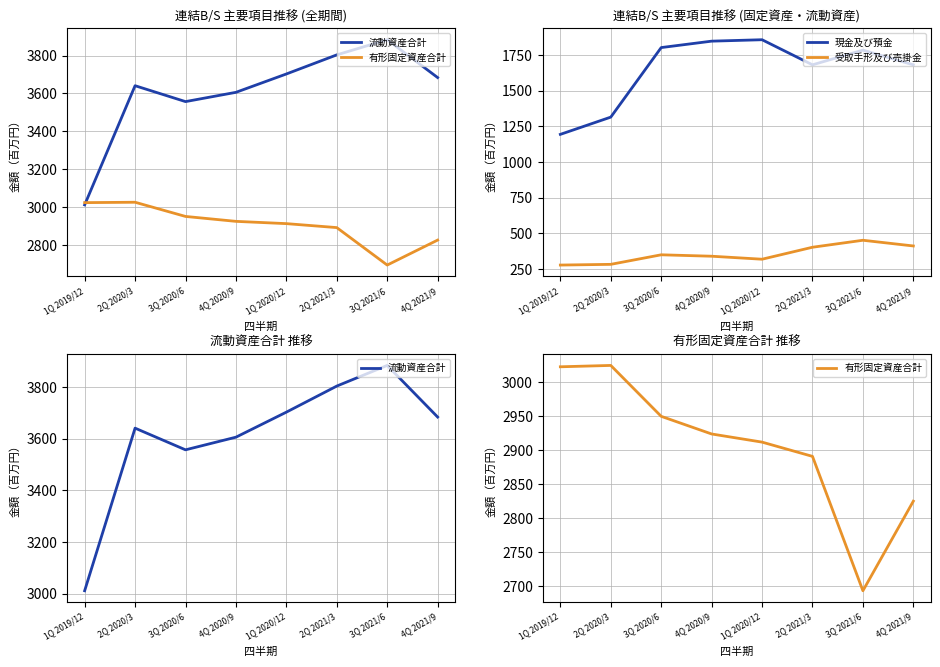

Reading right to left, list all the values displayed in this chart.

流動資産合計: 4Q 2021/9=3684	3Q 2021/6=3884	2Q 2021/3=3804	1Q 2020/12=3703	4Q 2020/9=3606	3Q 2020/6=3557	2Q 2020/3=3641	1Q 2019/12=3011
有形固定資産合計: 4Q 2021/9=2825	3Q 2021/6=2693	2Q 2021/3=2891	1Q 2020/12=2912	4Q 2020/9=2924	3Q 2020/6=2950	2Q 2020/3=3025	1Q 2019/12=3023
現金及び預金: 4Q 2021/9=1682	3Q 2021/6=1785	2Q 2021/3=1682	1Q 2020/12=1858	4Q 2020/9=1848	3Q 2020/6=1803	2Q 2020/3=1315	1Q 2019/12=1194
受取手形及び売掛金: 4Q 2021/9=411	3Q 2021/6=451	2Q 2021/3=402	1Q 2020/12=318	4Q 2020/9=339	3Q 2020/6=349	2Q 2020/3=282	1Q 2019/12=277